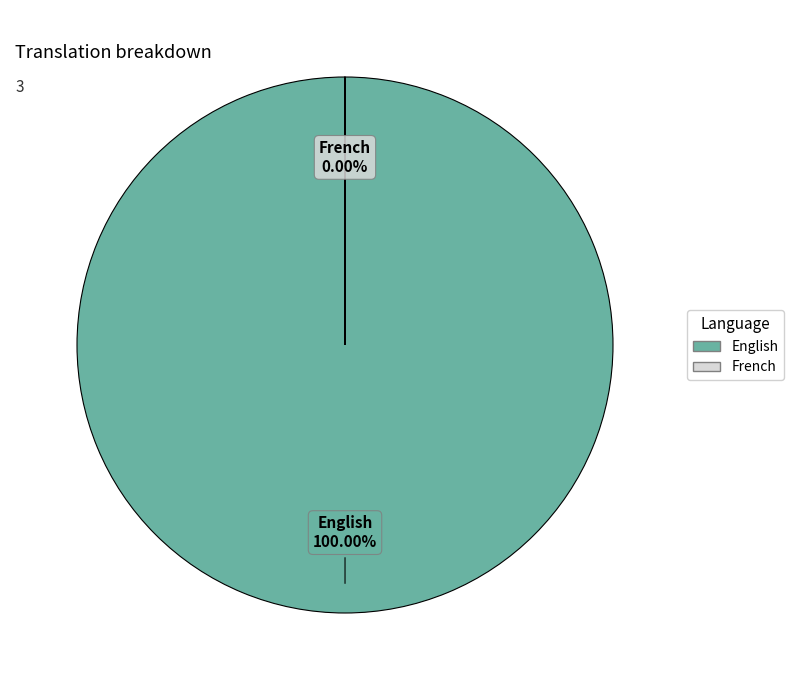

Rank the categories by value from lowest to highest.

French, English